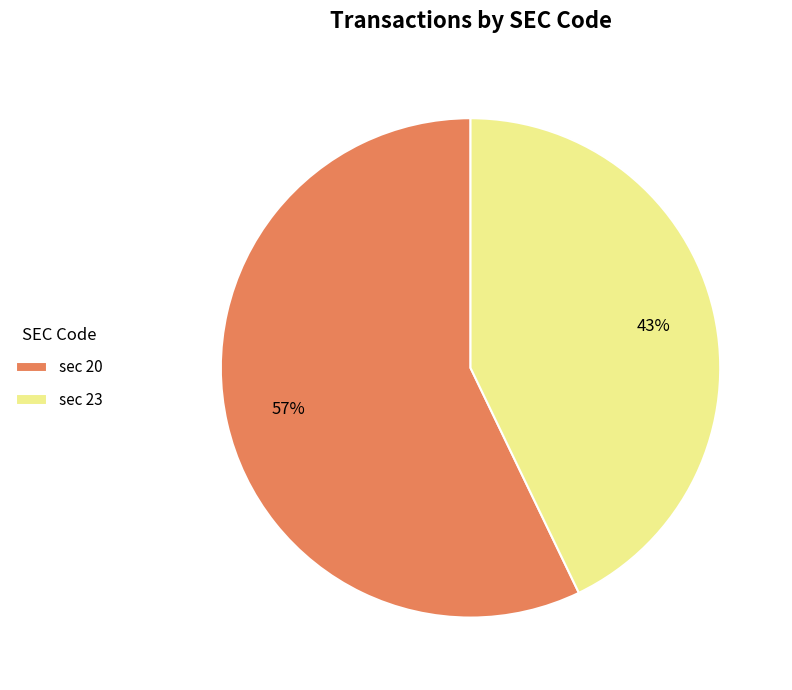

How many segments does this pie chart have?

2